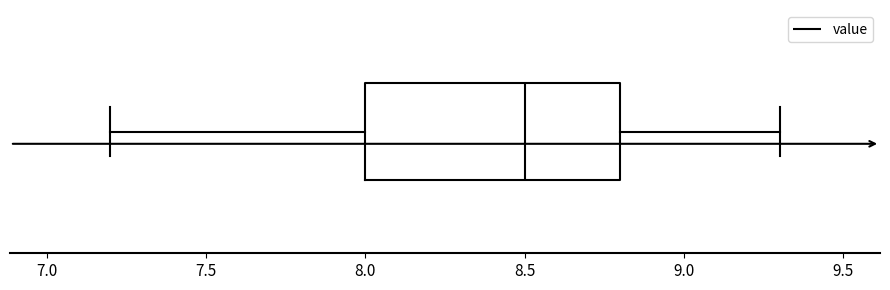

Where does the right whisker of the box end on the x-axis? The values are not printed on the chart, so give them approximately, as read against the axis.

9.3